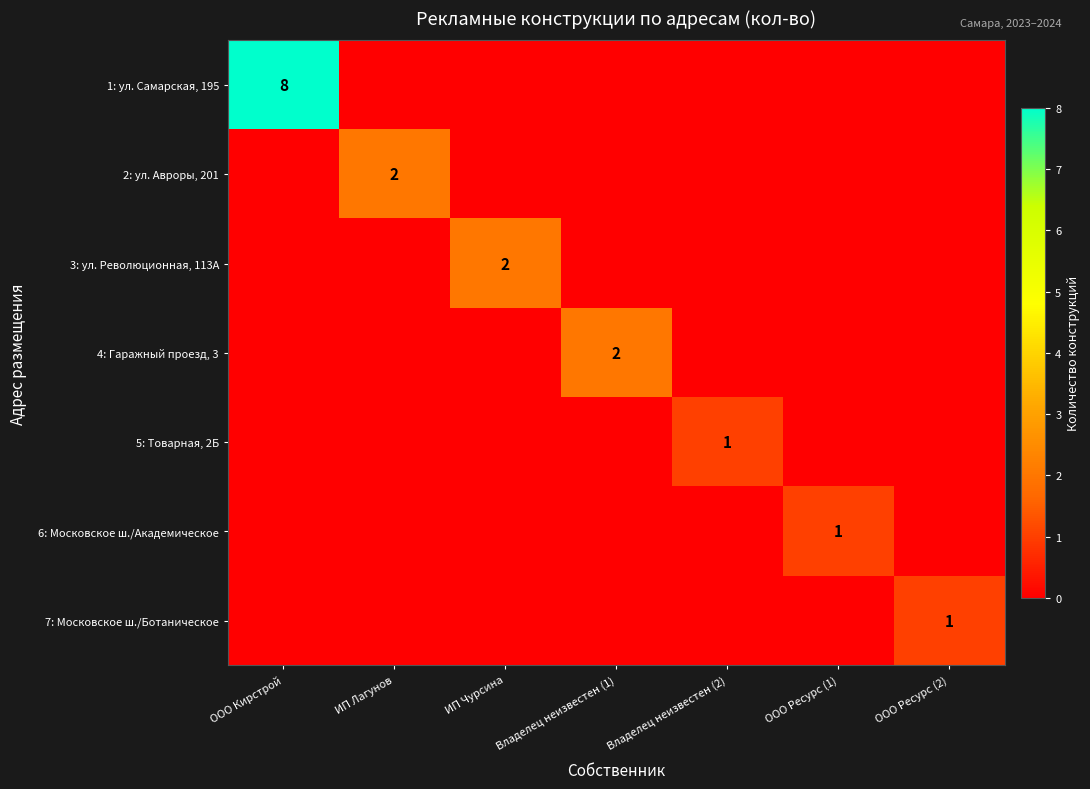

The value of 5: Товарная, 2Б at Владелец неизвестен (2) is 1. True or false?

True